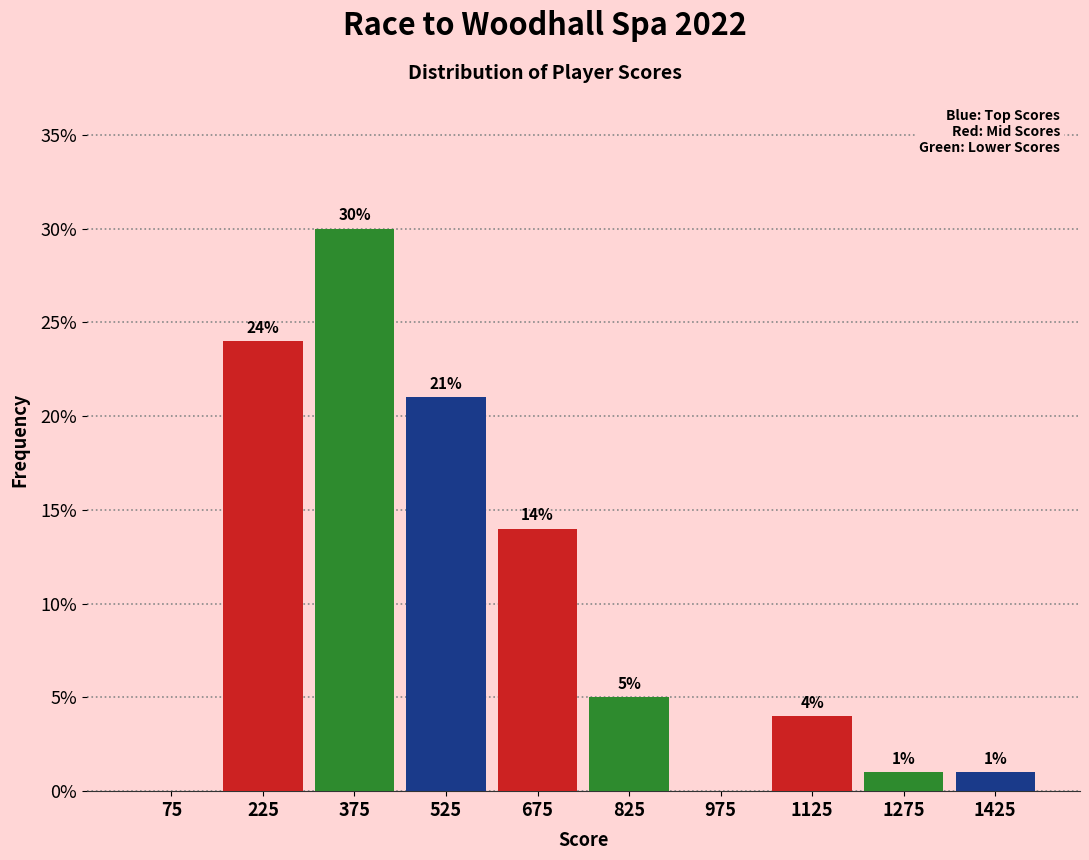

Over which range of the x-axis is the bar tallest?

300 to 450